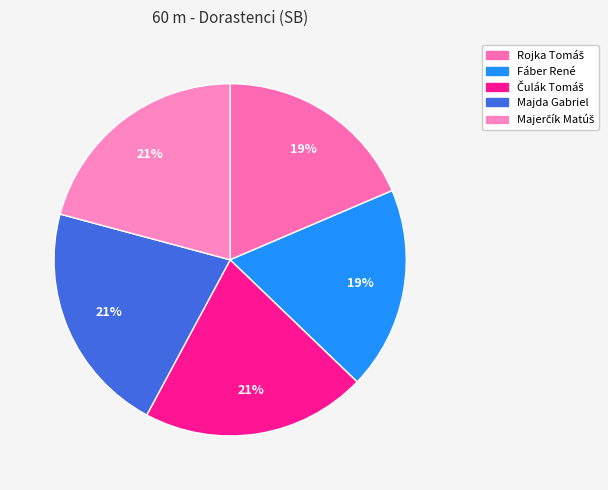

How many slices are in this pie chart?

5